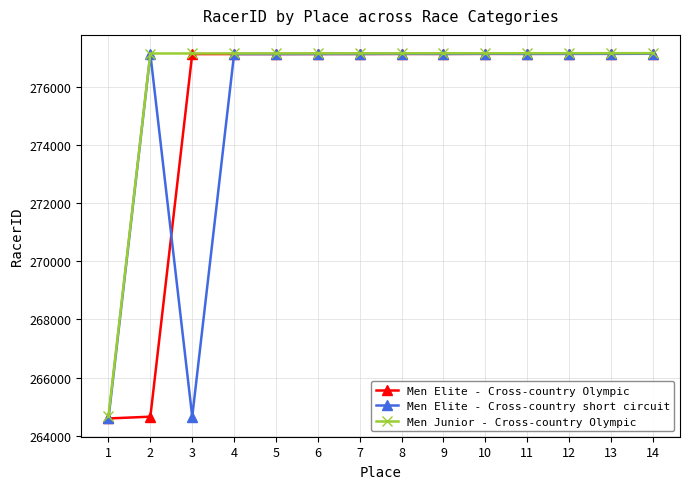

What is the highest value of the Men Elite - Cross-country short circuit series?

277144